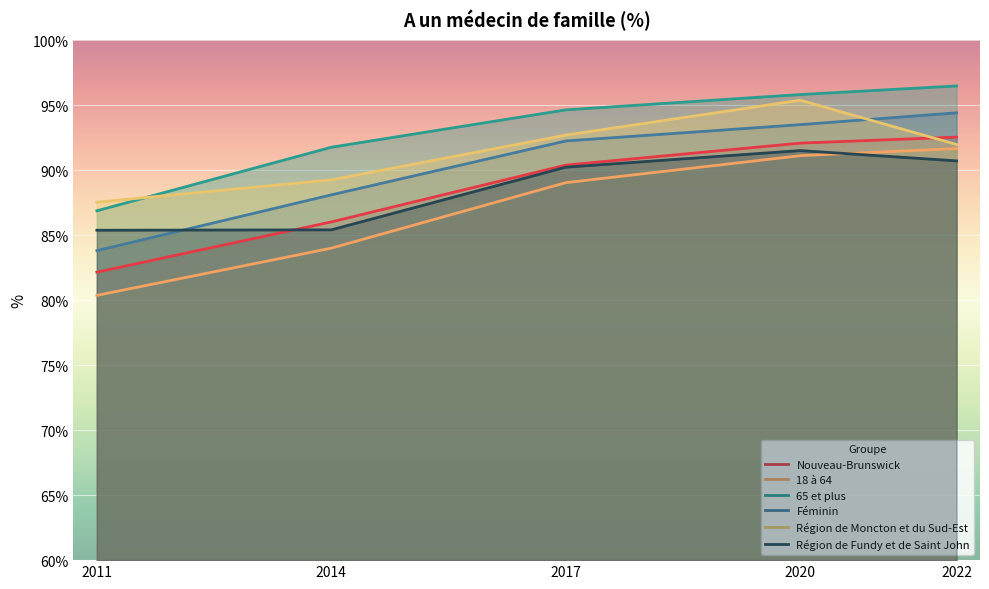

What is the value of the Région de Fundy et de Saint John point at the 1st from the left?

85.4